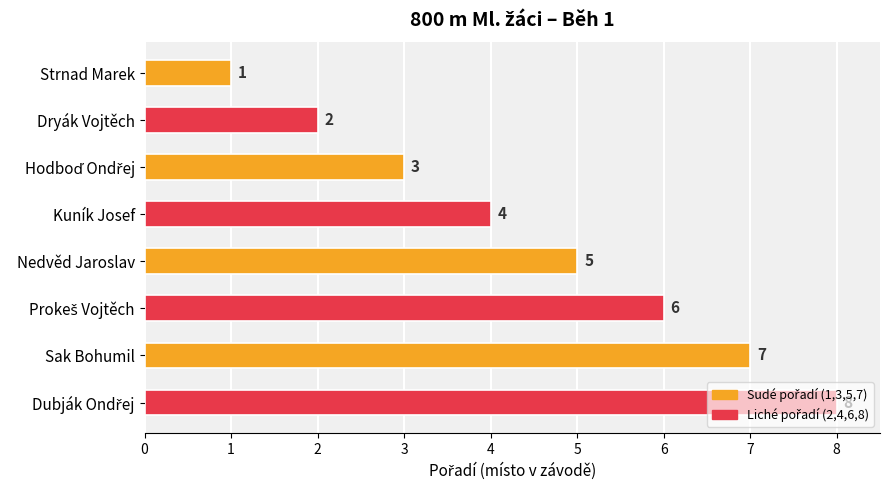

Count the values in the range 3 to 7.

5